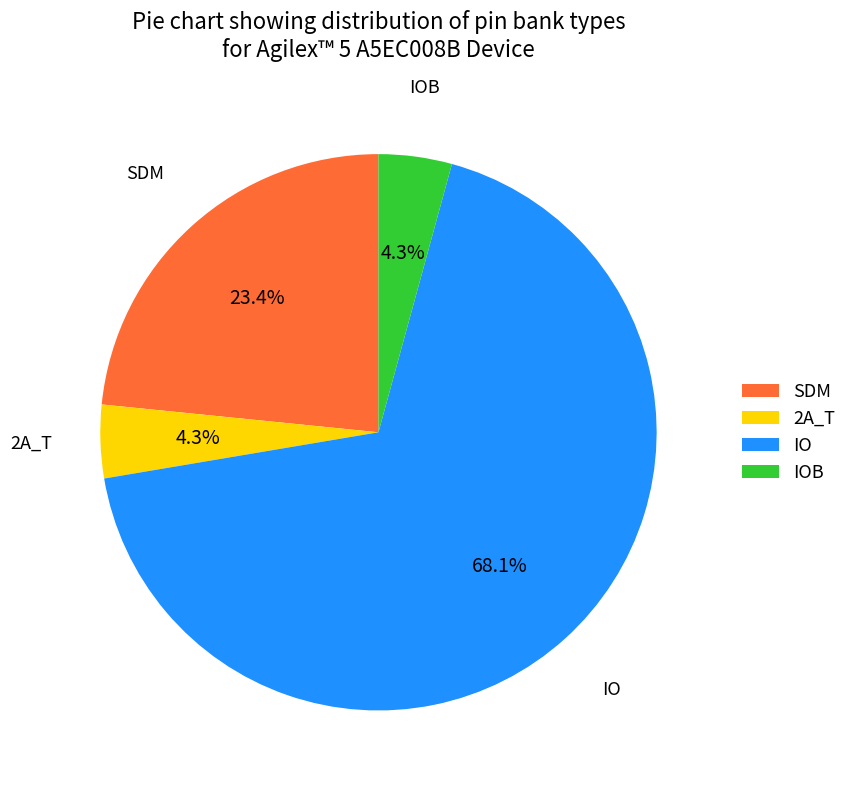

What is the majority slice?

IO